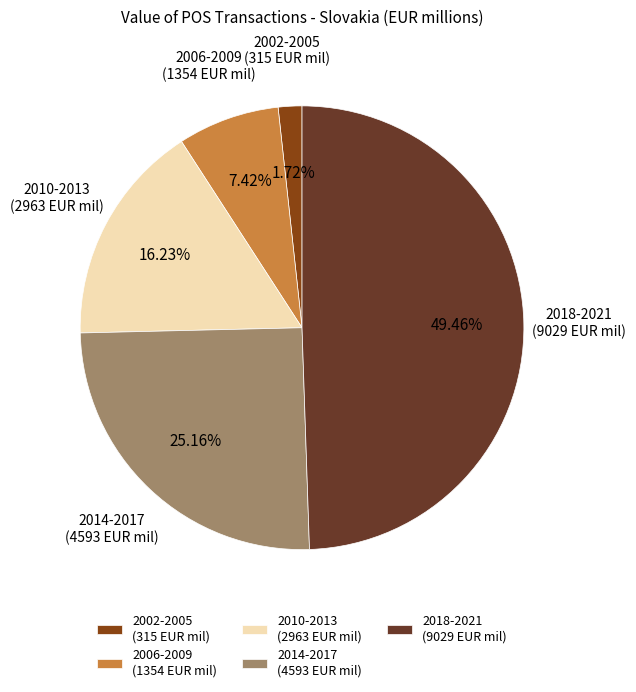

How many slices are in this pie chart?

5